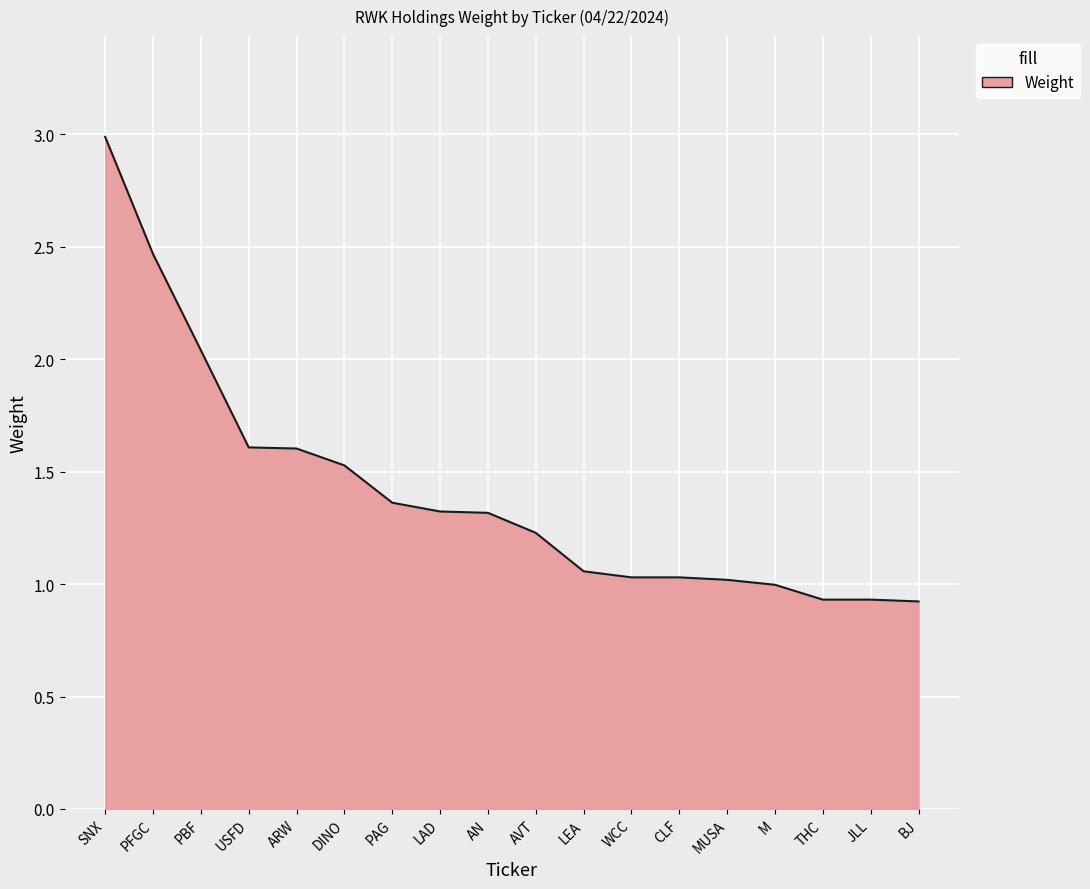

What is the difference between the maximum and minimum values?

2.1